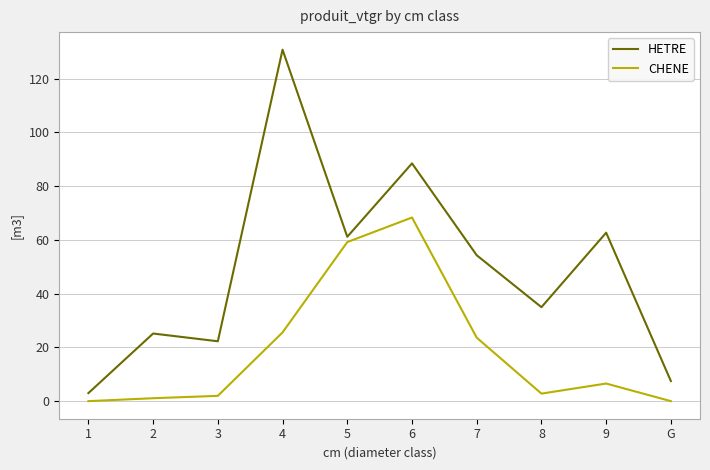

What is the spread (max minus min) of values at 8?

32.2